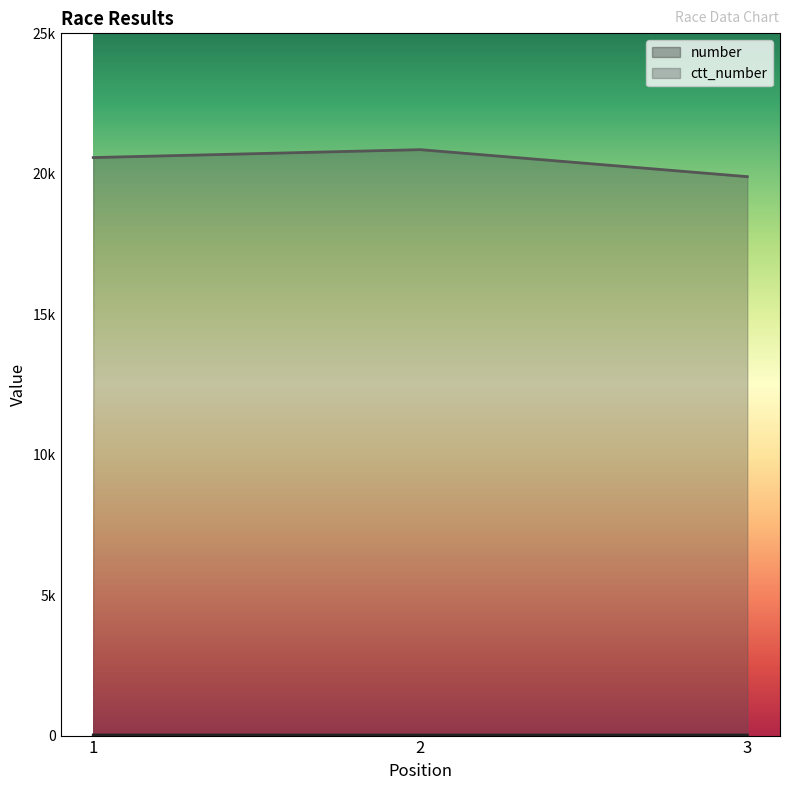

At which label does ctt_number reach its minimum?

3